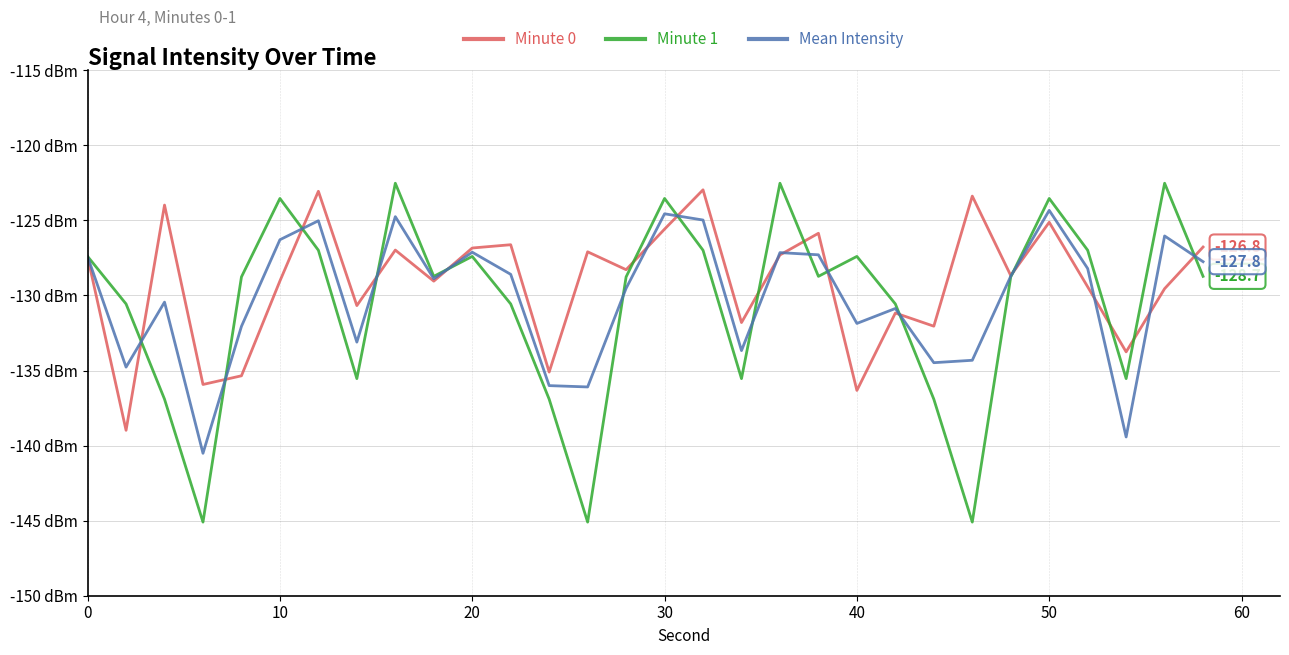

Reading left to right, what are all the values shown in this chart?

Minute 0: -127.4	-139.0	-124.0	-135.9	-135.4	-129.0	-123.1	-130.7	-127.0	-129.0	-126.8	-126.6	-135.1	-127.1	-128.3	-125.6	-123.0	-131.8	-127.3	-125.9	-136.3	-131.2	-132.0	-123.4	-128.7	-125.1	-129.4	-133.8	-129.5	-126.8
Minute 1: -127.4	-130.6	-136.9	-145.1	-128.8	-123.5	-127.0	-135.5	-122.5	-128.7	-127.4	-130.6	-136.9	-145.1	-128.8	-123.5	-127.0	-135.5	-122.5	-128.7	-127.4	-130.6	-136.9	-145.1	-128.8	-123.5	-127.0	-135.5	-122.5	-128.7
Mean Intensity: -127.4	-134.8	-130.4	-140.5	-132.1	-126.3	-125.0	-133.1	-124.8	-128.9	-127.1	-128.6	-136.0	-136.1	-129.5	-124.6	-125.0	-133.7	-127.1	-127.3	-131.9	-130.9	-134.5	-134.3	-128.7	-124.3	-128.2	-139.4	-126.0	-127.8